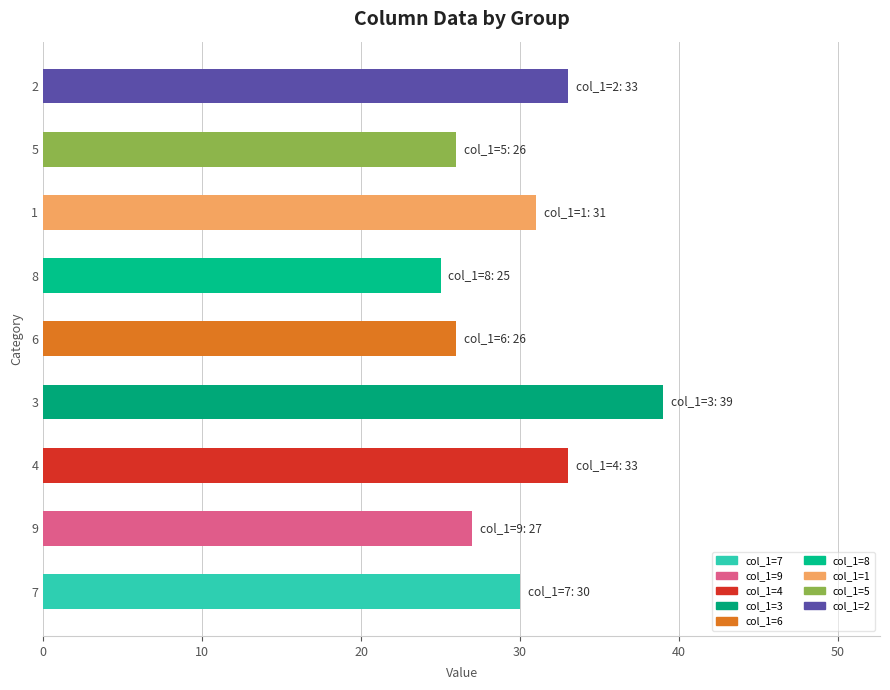

What is the approximate value at 2, to the nearest 10?

30